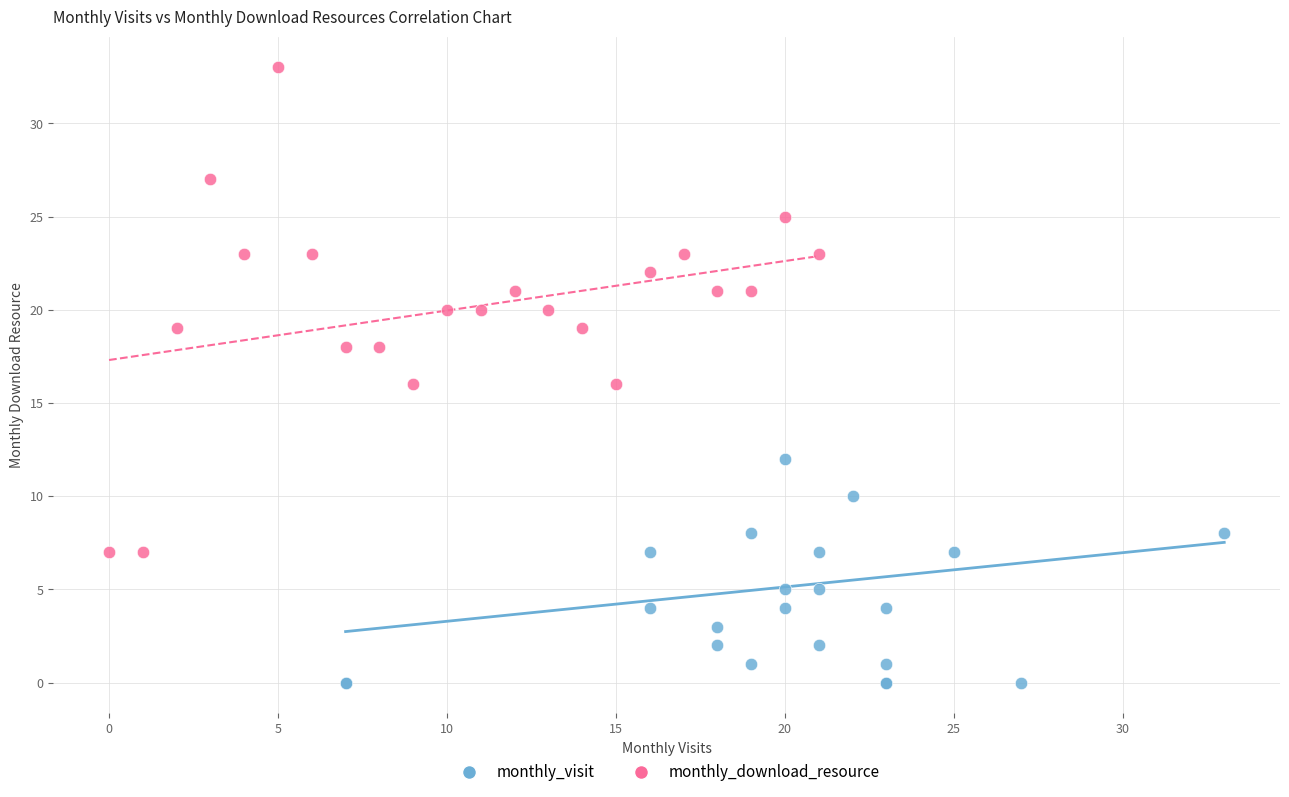

Which series contains the highest Y value?

monthly_download_resource